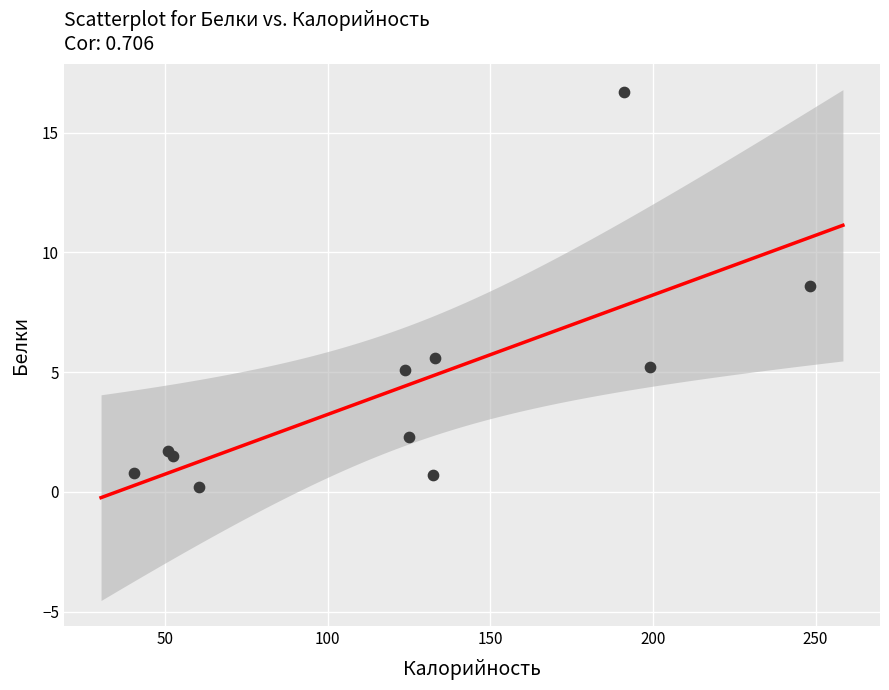

What Y value in the scatter plot is closest to 8?

8.6